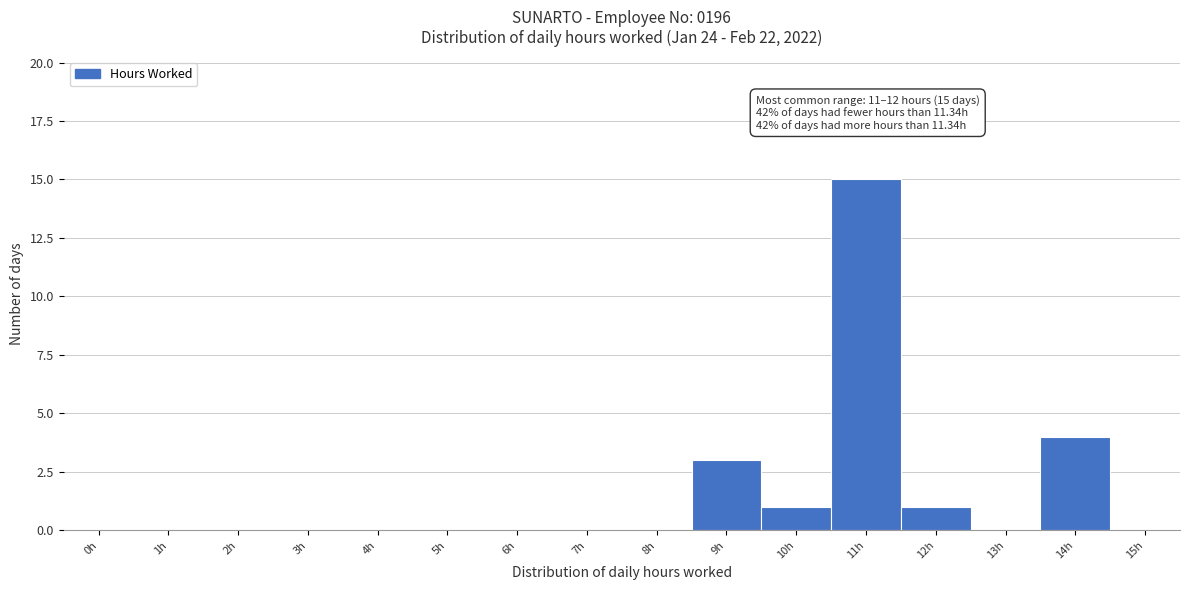

Reading left to right, what are all the values shown in this chart?

0h=0	1h=0	2h=0	3h=0	4h=0	5h=0	6h=0	7h=0	8h=0	9h=3	10h=1	11h=15	12h=1	13h=0	14h=4	15h=0